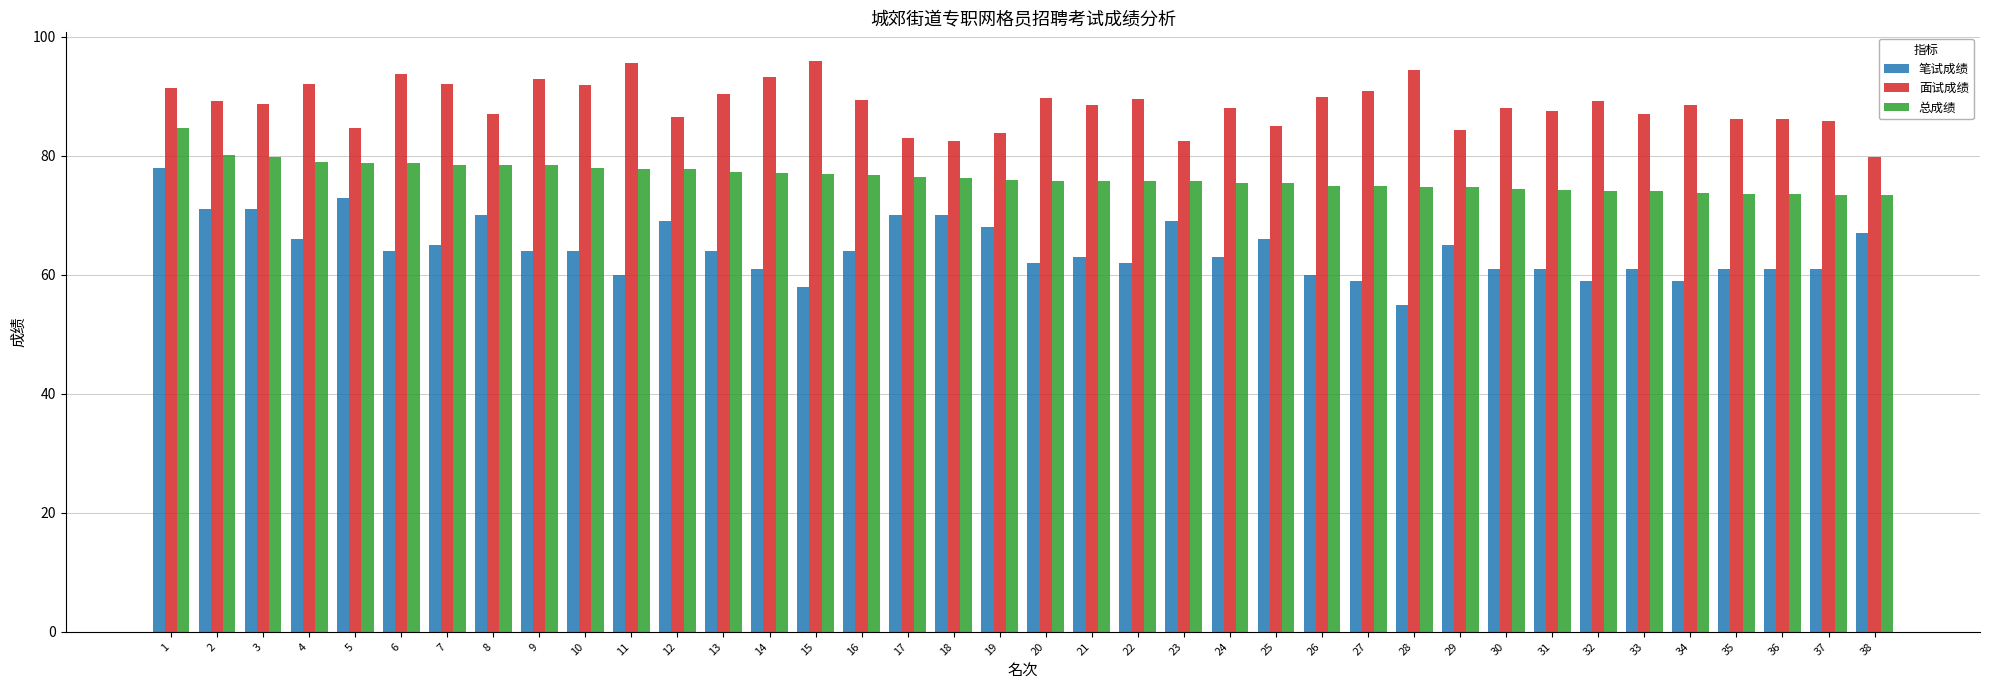

At which category is the sum across all series the highest?

1